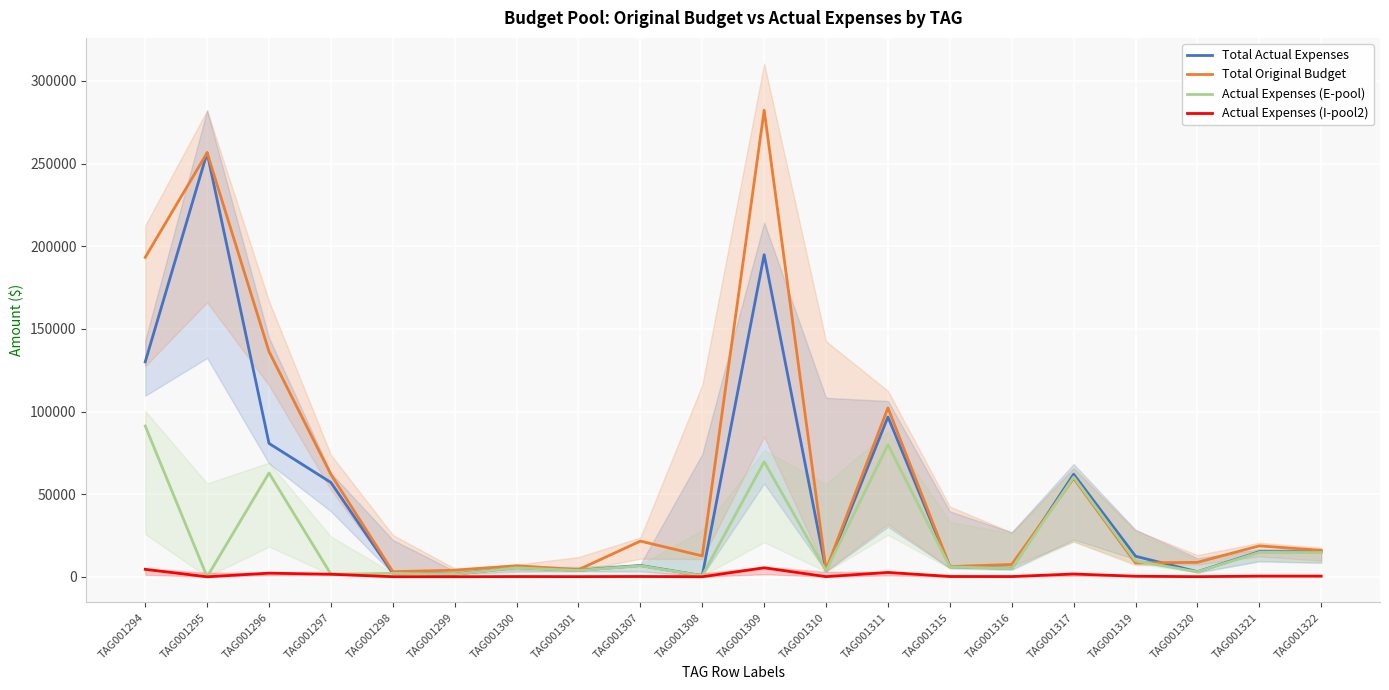

What is the value of the Actual Expenses (E-pool) point at the 4th from the left?

1576.8